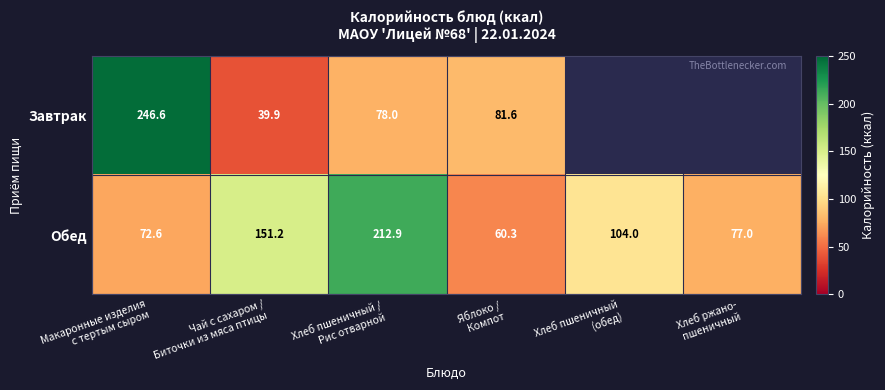

What is the difference between the second highest and minimum values in the Обед series?

90.9